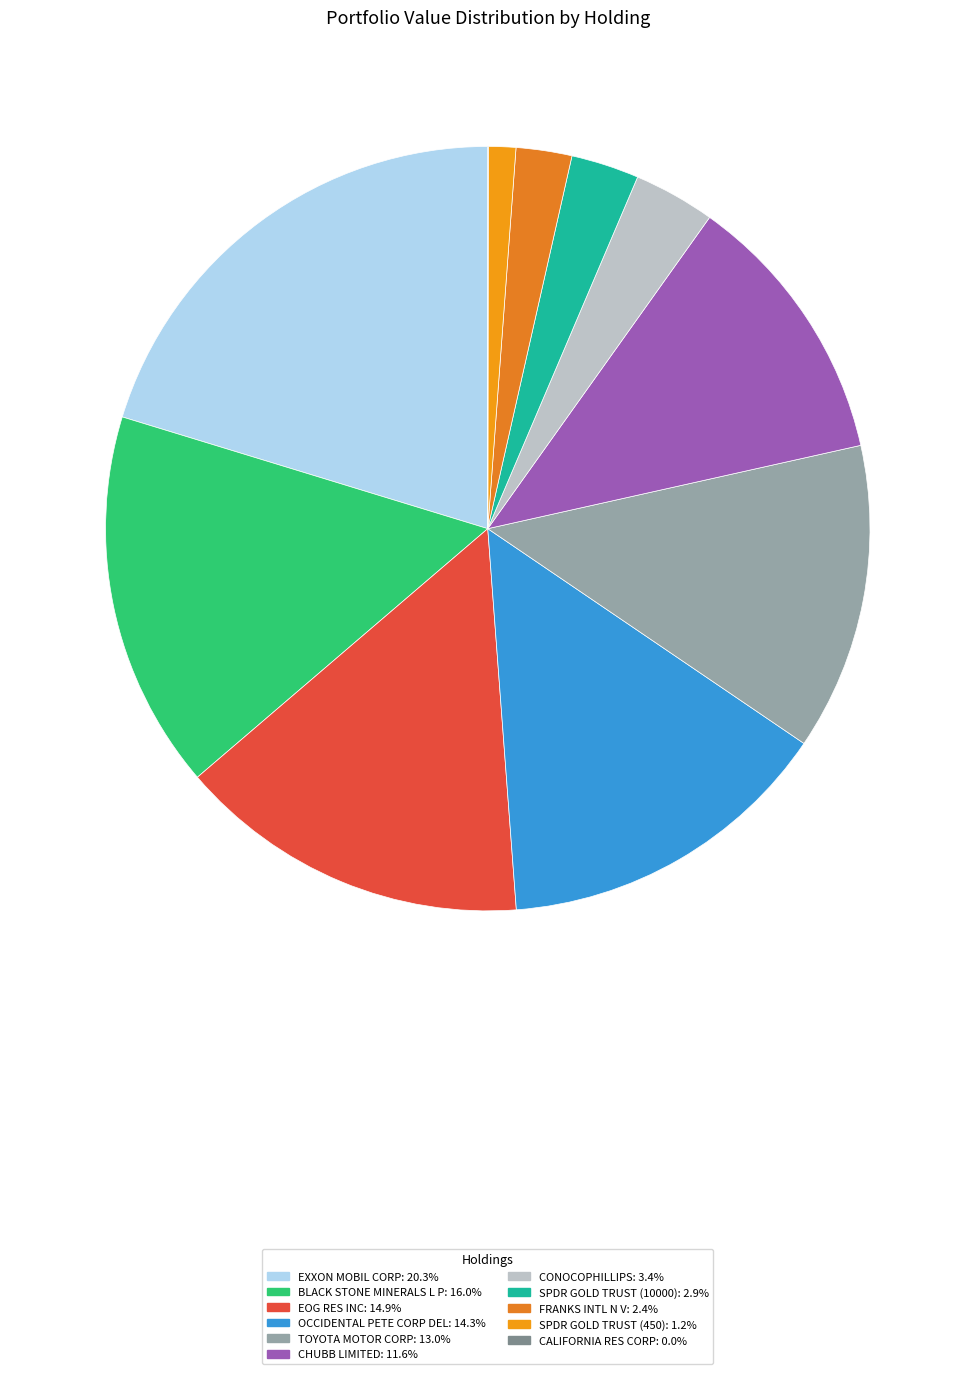

Combined, what portion of the pie is SPDR GOLD TRUST (10000) and CONOCOPHILLIPS?

6.3%